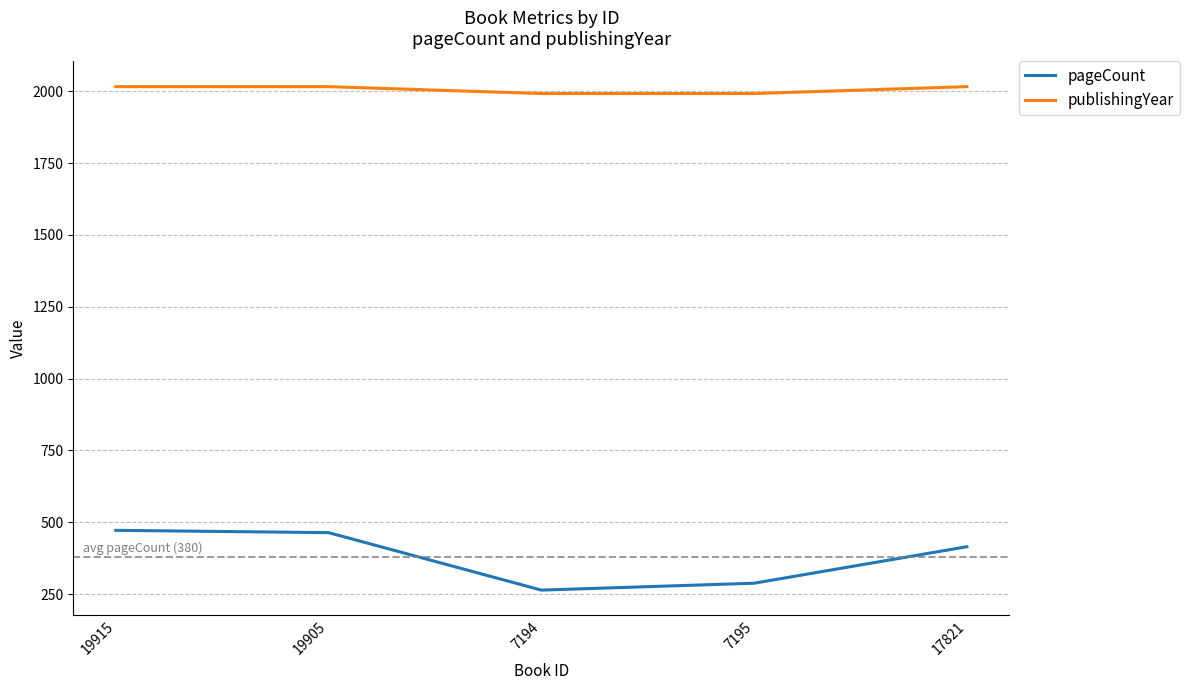

The pageCount series shows 551 at 17821. True or false?

False